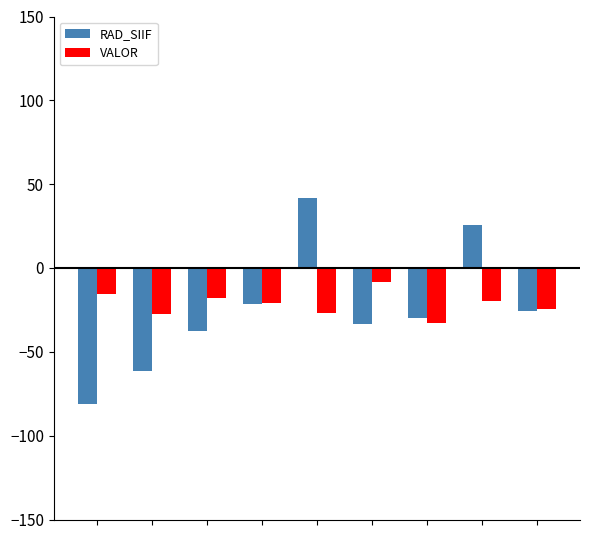

Rank the series by their average value, from highest to lowest.

VALOR, RAD_SIIF